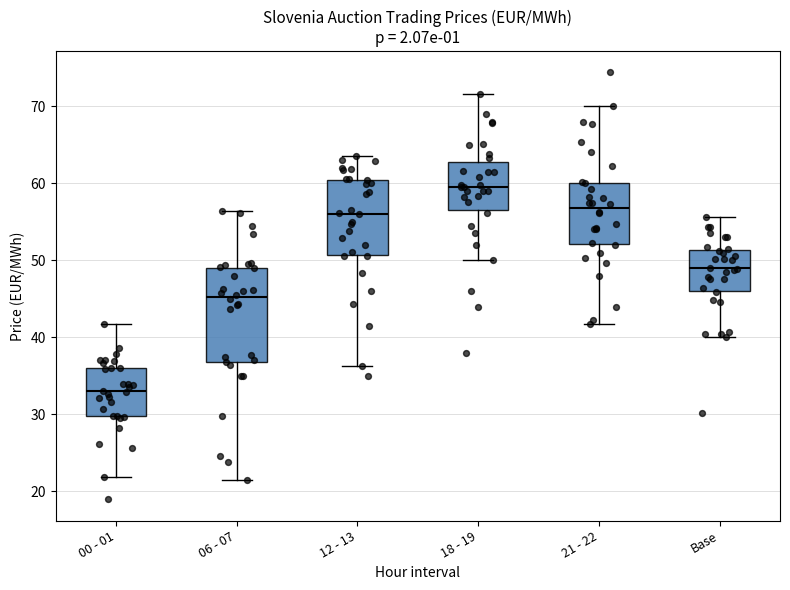

Reading left to right, read every box against the y-axis: the position of its median line, the range the box covers, and the ends of its whiskers. The values are not printed on the chart, so give them approximately, as read against the axis.

00 - 01: median 33, box 30 to 36, whiskers 22 to 42
06 - 07: median 45, box 37 to 49, whiskers 21 to 56
12 - 13: median 56, box 51 to 60, whiskers 36 to 64
18 - 19: median 59, box 57 to 63, whiskers 50 to 72
21 - 22: median 57, box 52 to 60, whiskers 42 to 70
Base: median 49, box 46 to 51, whiskers 40 to 56